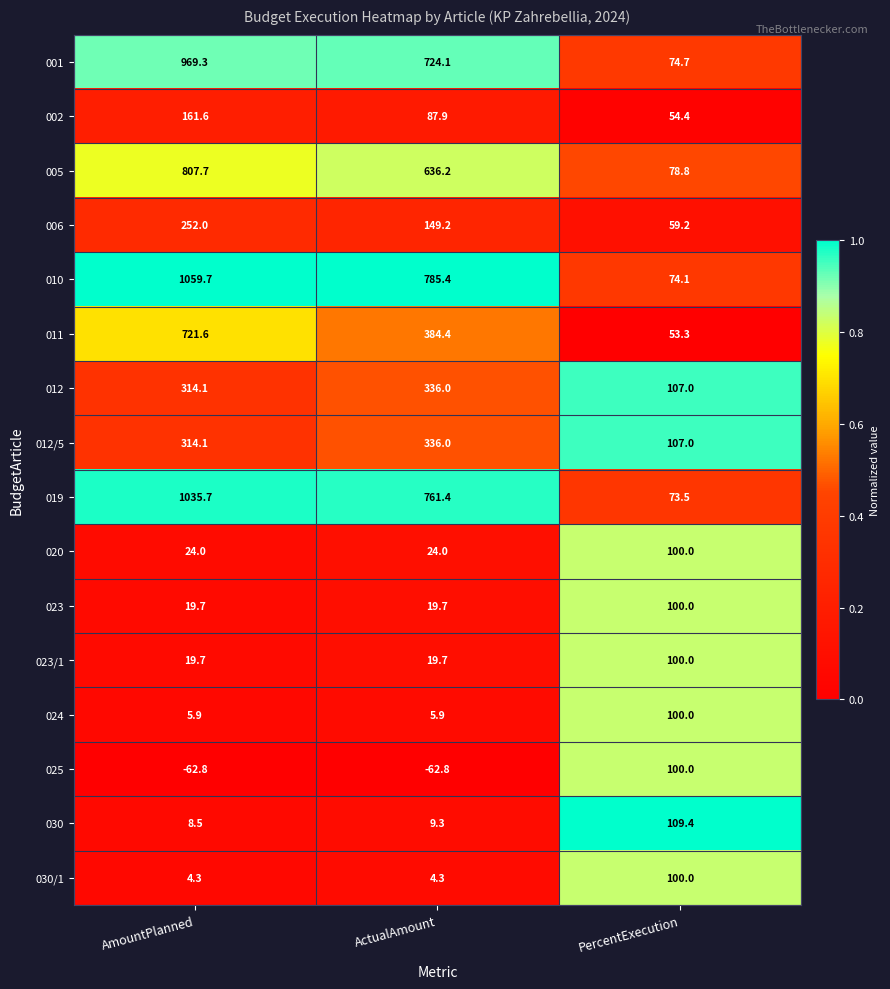

What is the minimum value shown in the chart?

-62.8